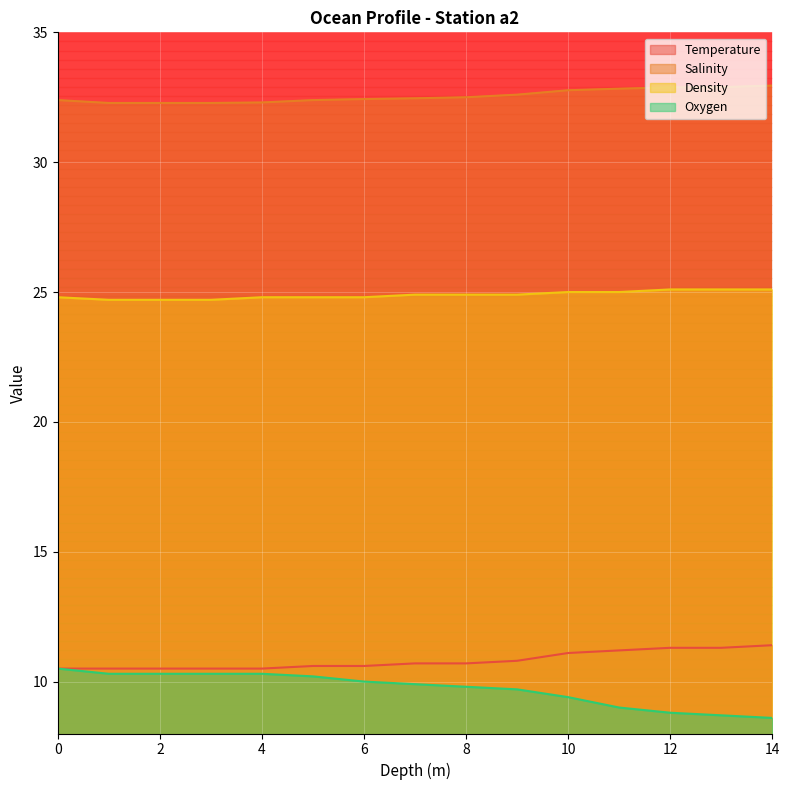

What is the approximate value of Temperature at 3?

10.5